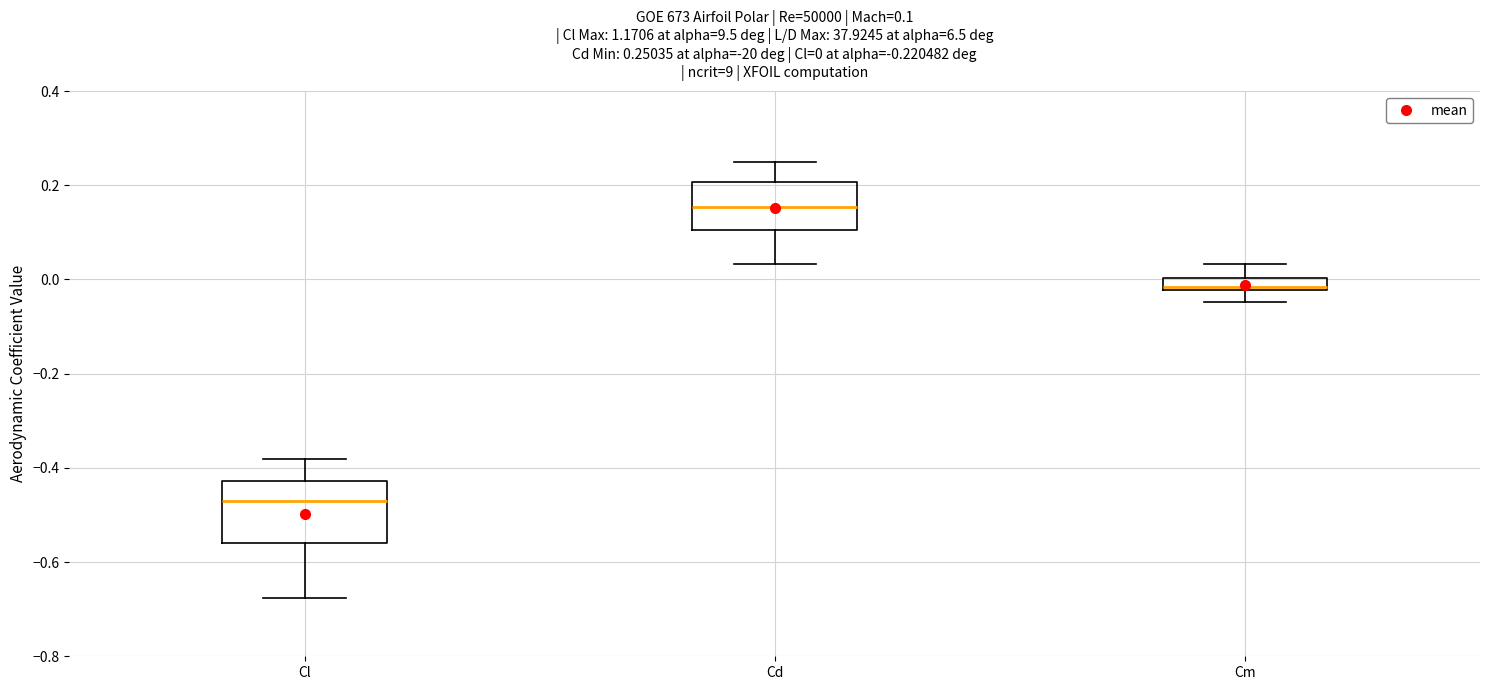

Comparing the boxes themselves (not the whiskers), which one is the tallest?

Cl